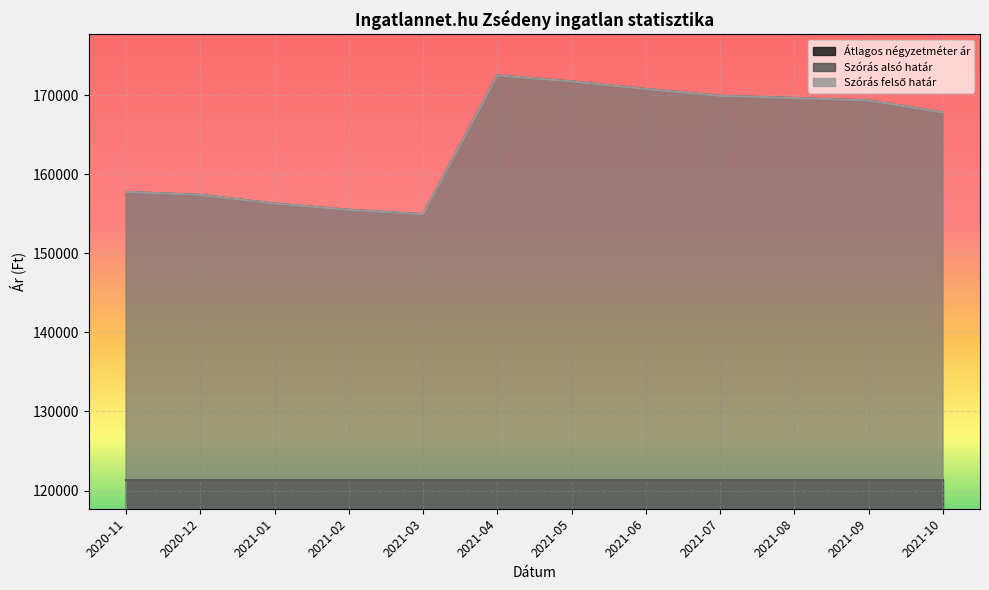

Is it true that Szórás felső határ equals 38749 at 2021-10?

False